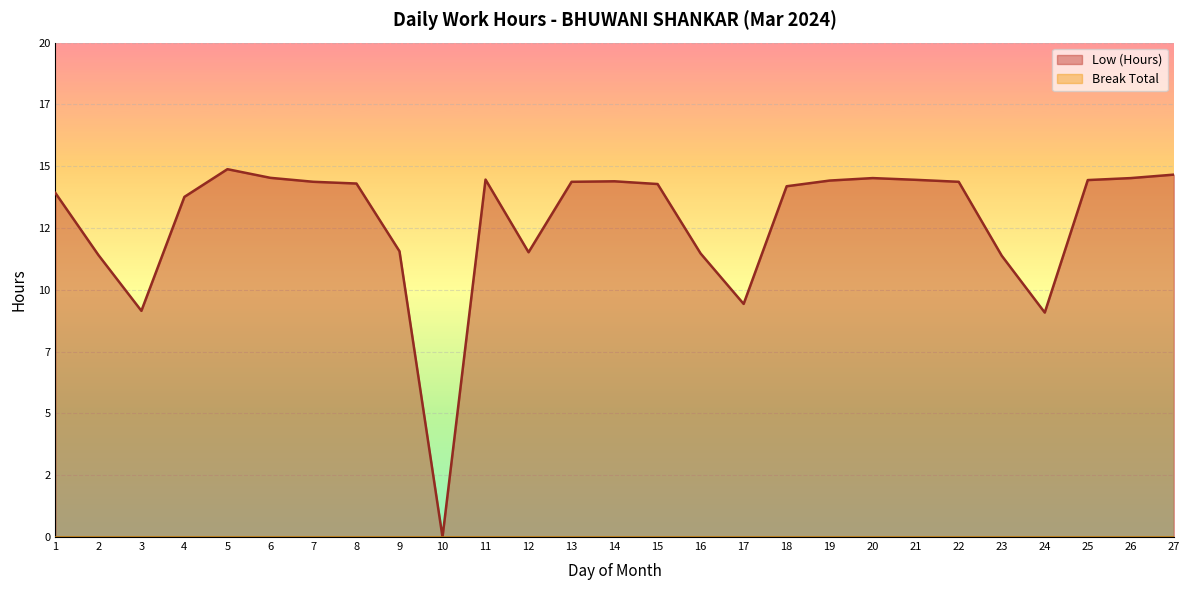

At which label does the data first exceed 14?

5